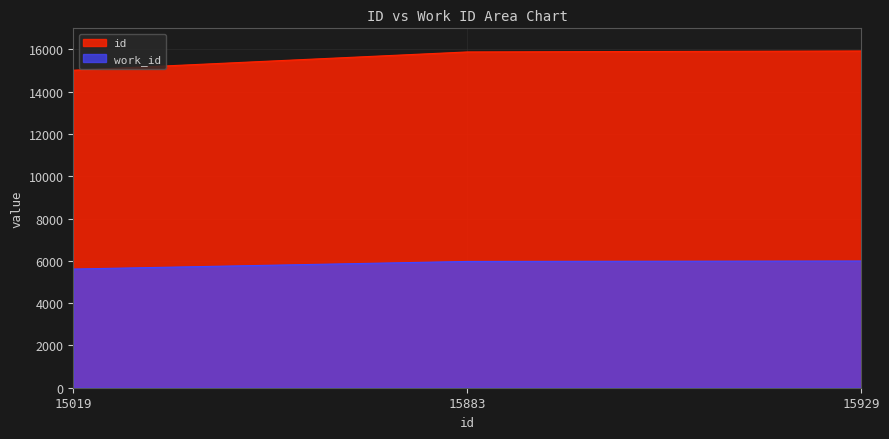

What are all the series names shown in the legend?

id, work_id